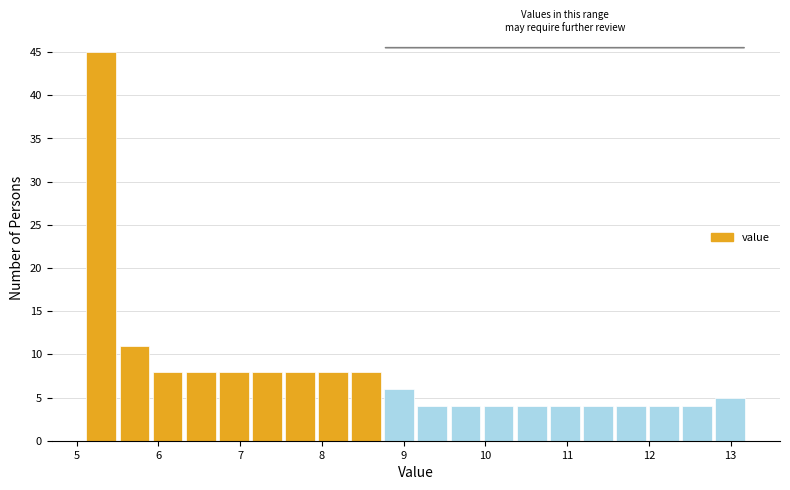

Reading left to right, list every bar in this chart as the range it spans on the x-axis followed by its height. Neither the bar edges nor the heights are printed on the chart, so give them approximately, as read against the axes.

5.1 to 5.5: 45
5.5 to 5.9: 11
5.9 to 6.3: 8
6.3 to 6.7: 8
6.7 to 7.1: 8
7.1 to 7.5: 8
7.5 to 7.9: 8
7.9 to 8.3: 8
8.3 to 8.7: 8
8.7 to 9.2: 6
9.2 to 9.6: 4
9.6 to 10.0: 4
10.0 to 10.4: 4
10.4 to 10.8: 4
10.8 to 11.2: 4
11.2 to 11.6: 4
11.6 to 12.0: 4
12.0 to 12.4: 4
12.4 to 12.8: 4
12.8 to 13.2: 5